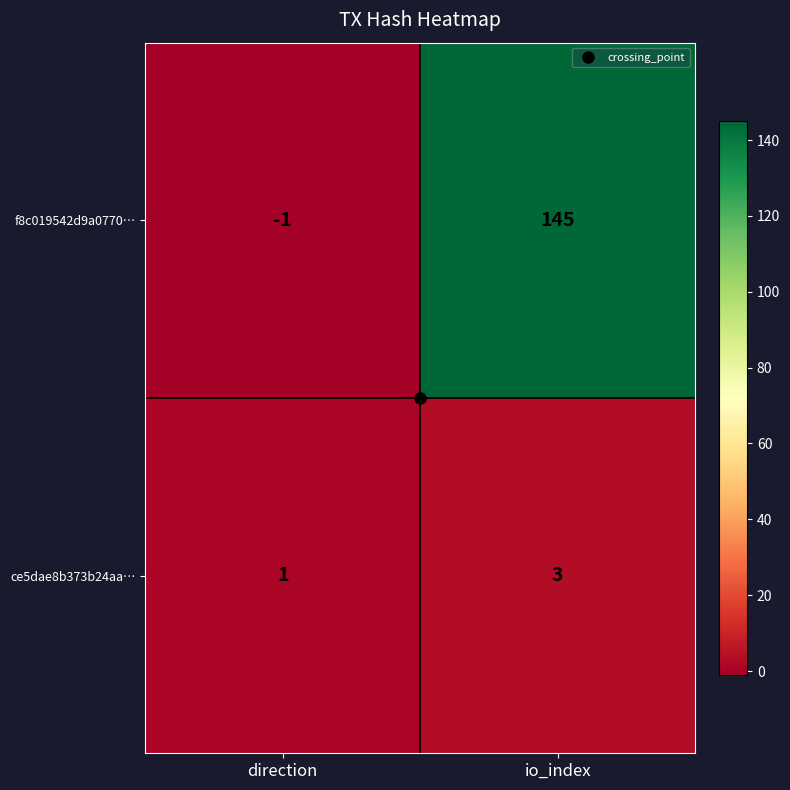

List the series in order of their peak value, lowest first.

ce5dae8b373b24aa…, f8c019542d9a0770…